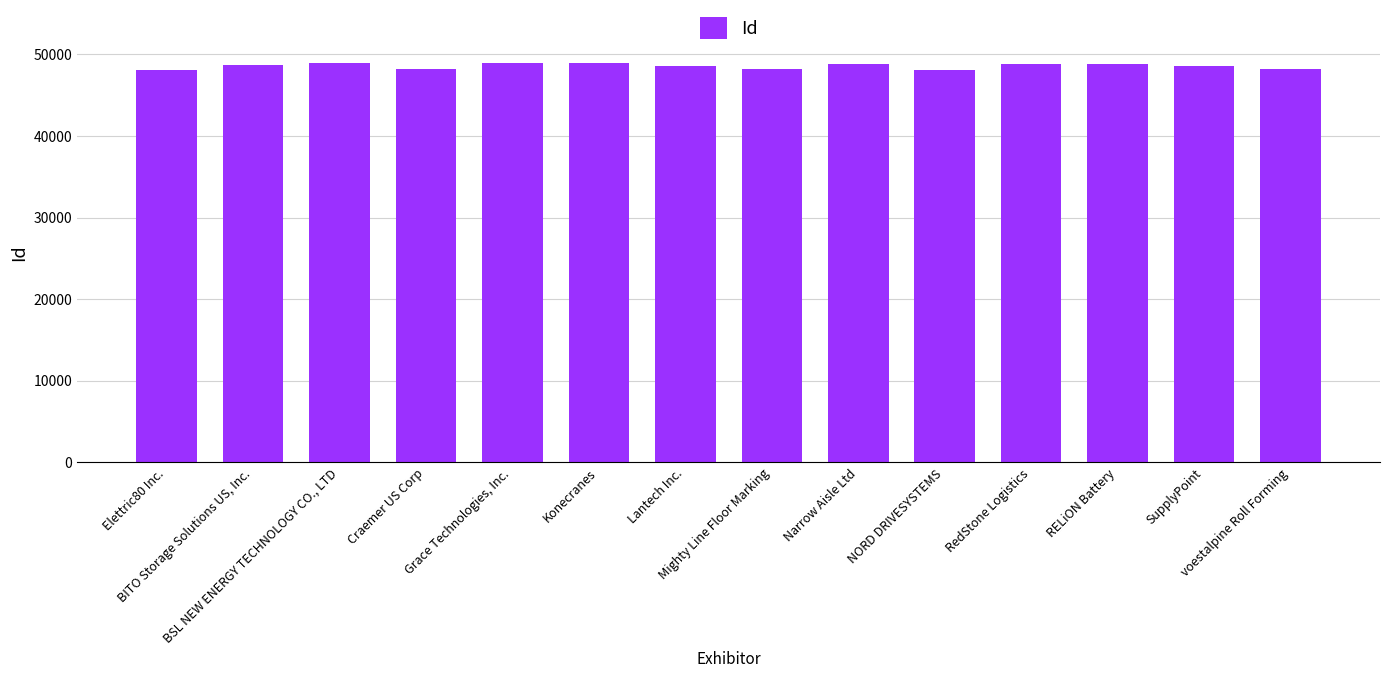

What is the change in value from Elettric80 Inc. to Grace Technologies, Inc.?

+858